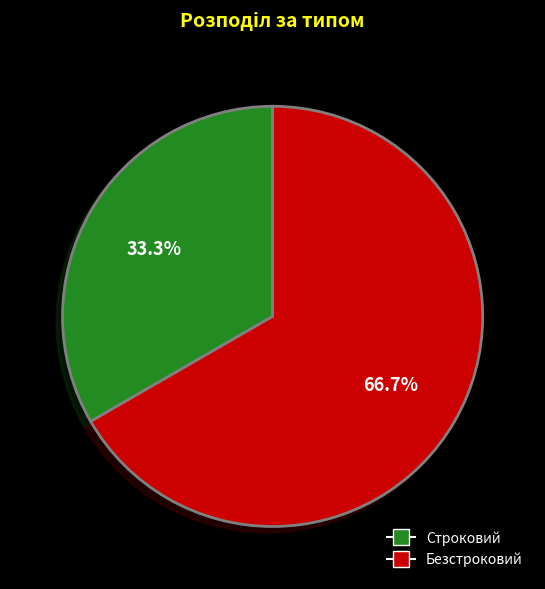

How much of the chart is everything except Безстроковий?

33.3%